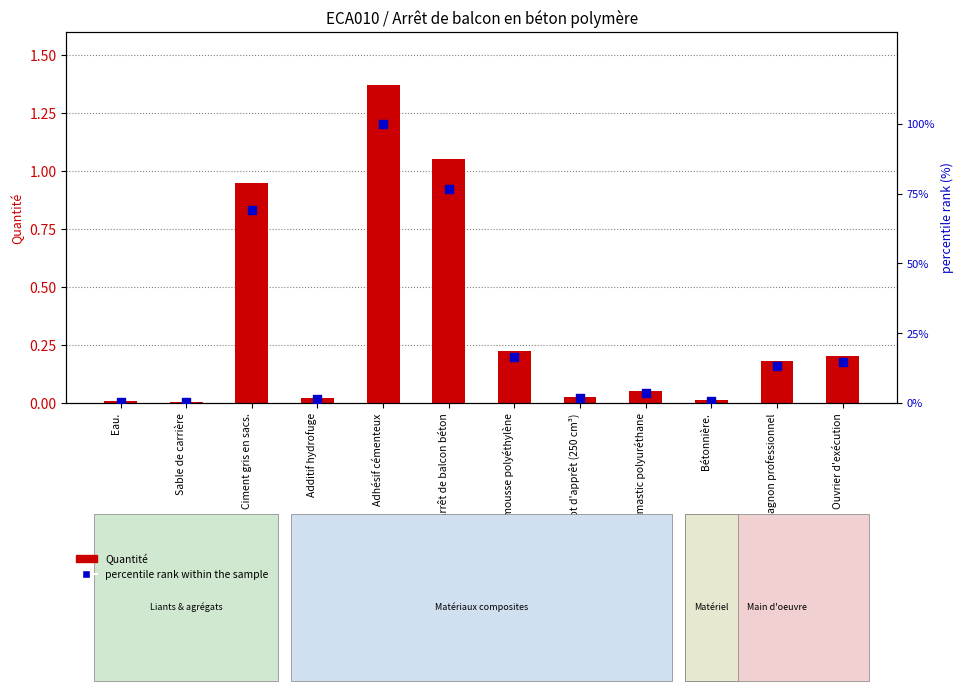

Which series reaches the maximum Y coordinate?

percentile rank within the sample